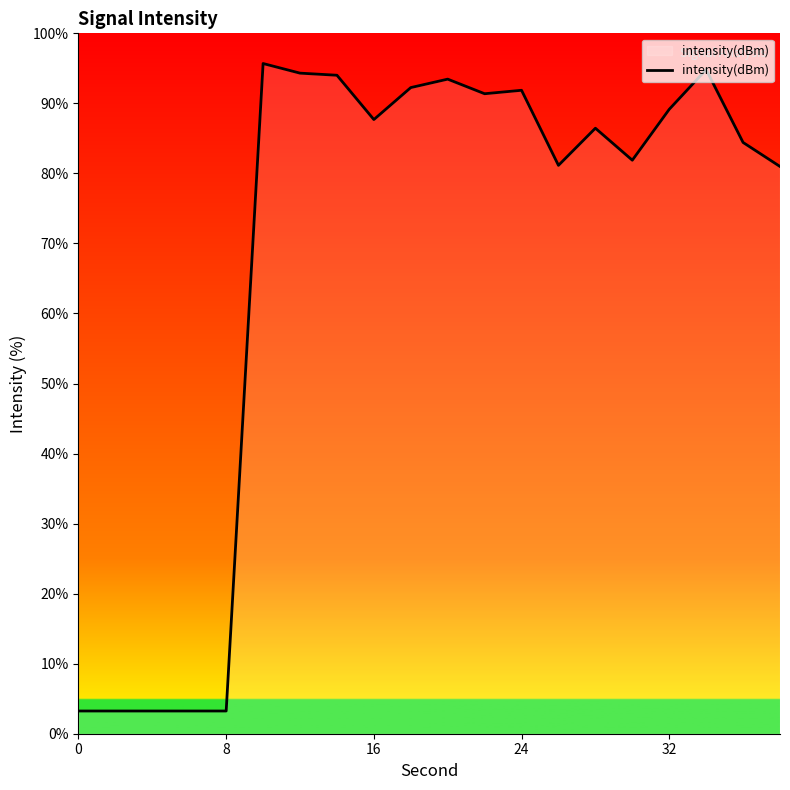

What is the minimum value shown in the chart?

3.2